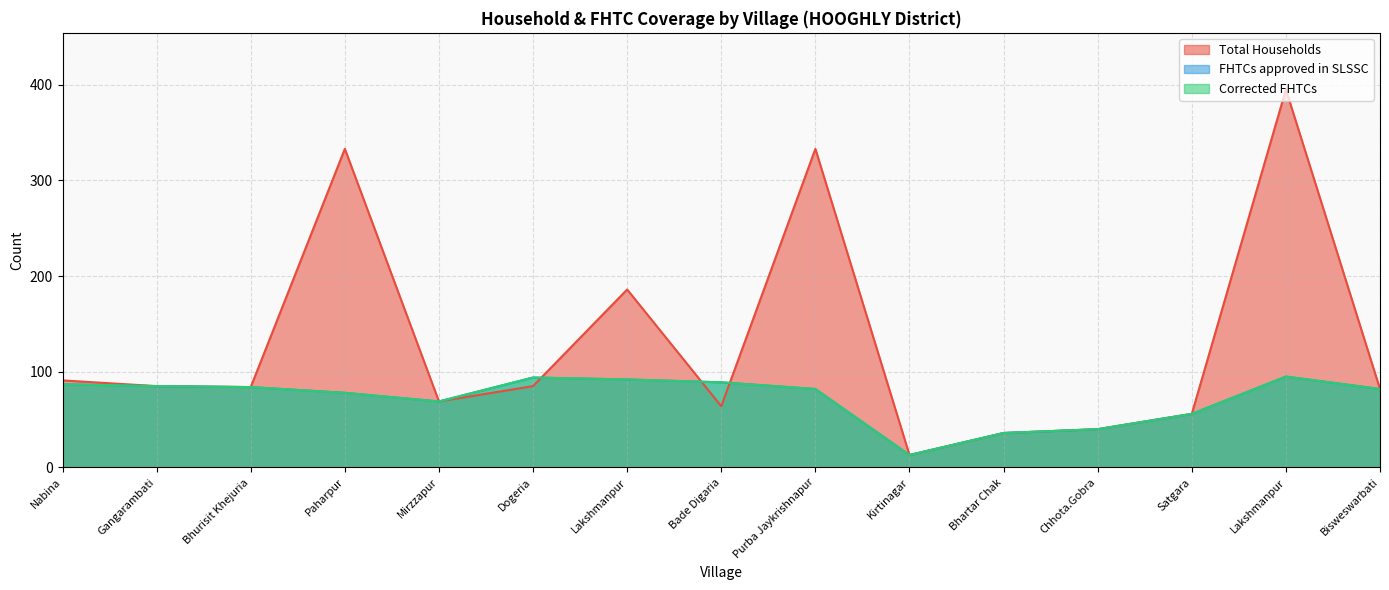

How many data points in Corrected FHTCs are less than 82?

6